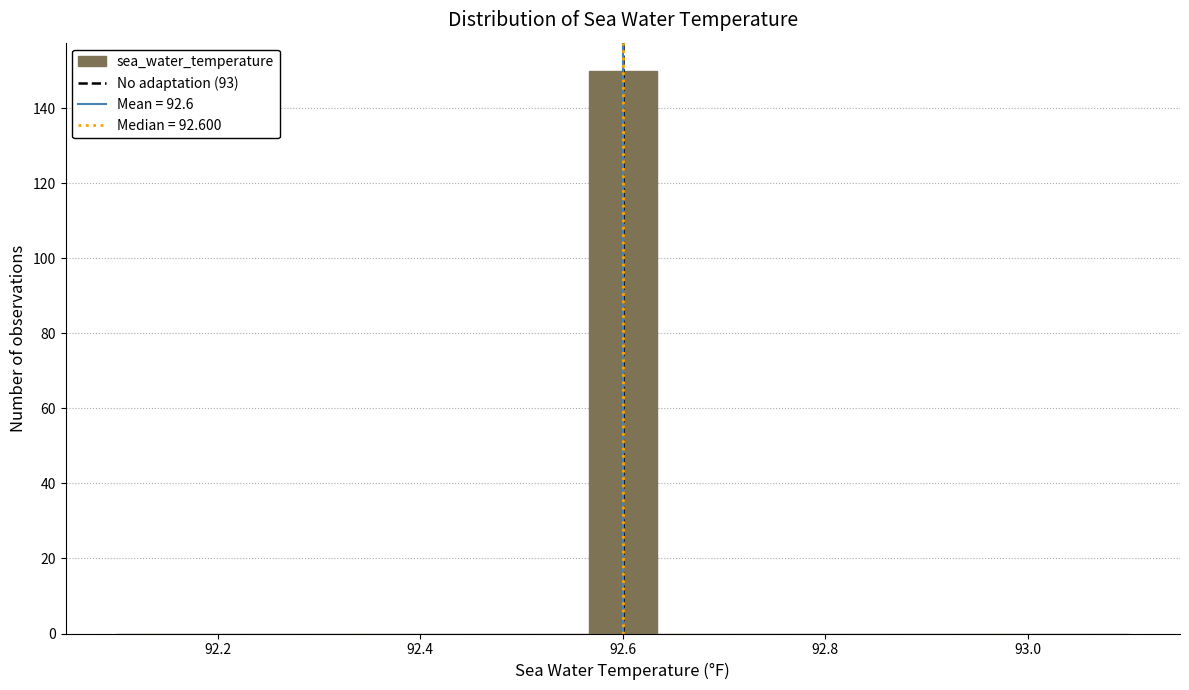

Around what value on the x-axis is the tallest bar? Give the approximate position of its centre, as read against the axis.

92.60